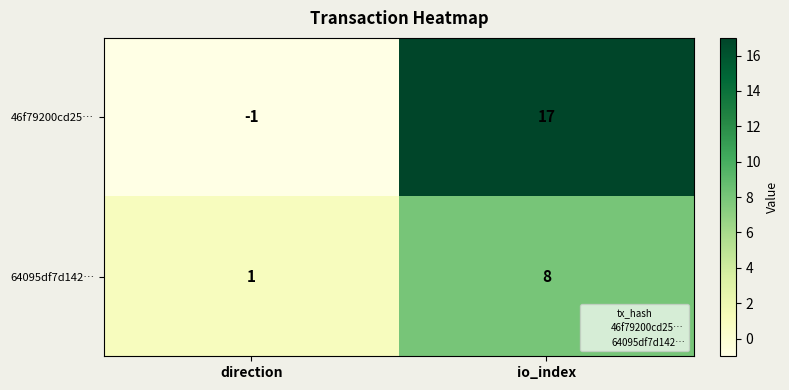

List the labels in order of 64095df7d142… value, smallest first.

direction, io_index